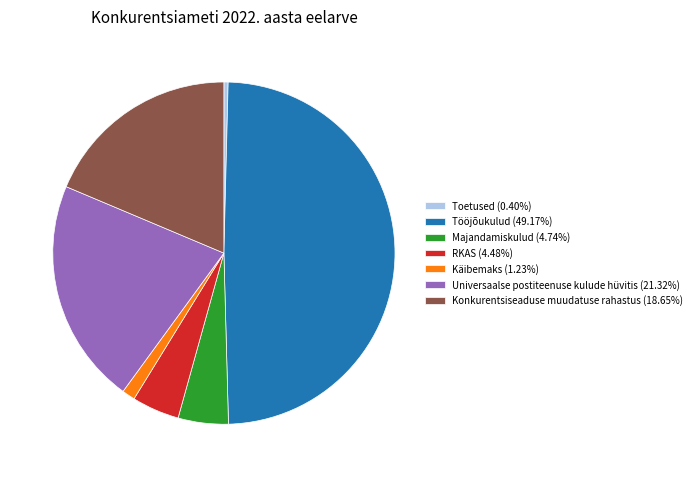

Does any single category account for the majority?

No